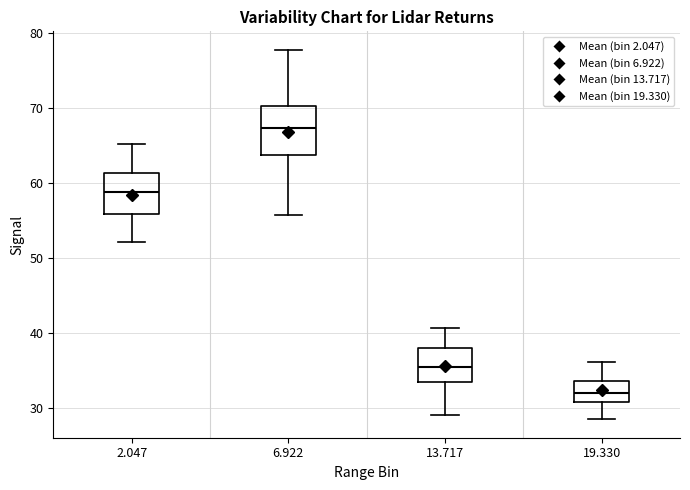

Reading left to right, transcribe this box plot: for each box, give where its median line is, the range the box spans, and where its two whiskers end, as read against the y-axis. The values are not printed on the chart, so give them approximately, as read against the axis.

2.047: median 59, box 56 to 61, whiskers 52 to 65
6.922: median 67, box 64 to 70, whiskers 56 to 78
13.717: median 35, box 34 to 38, whiskers 29 to 41
19.330: median 32, box 31 to 34, whiskers 29 to 36